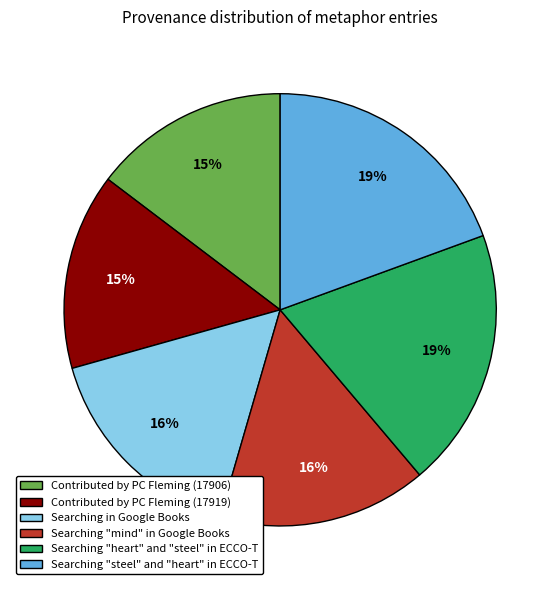

To the nearest percent, what is the combined percentage of Contributed by PC Fleming (17906) and Searching in Google Books?

31%